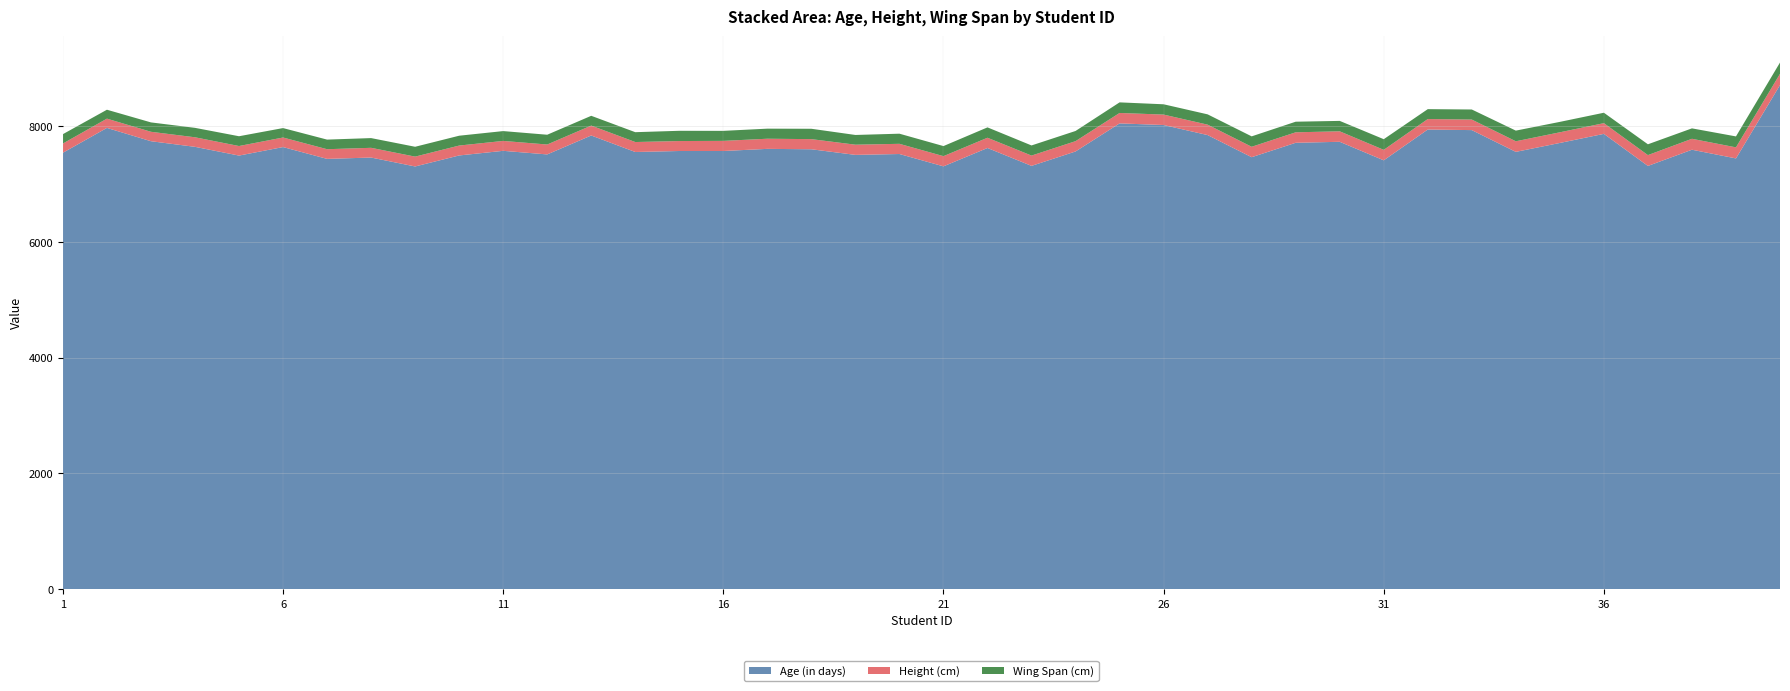

Reading left to right, transcribe all the data shown in this chart.

Age (in days): 1=7540	2=7969	3=7739	4=7642	5=7491	6=7638	7=7434	8=7457	9=7303	10=7493	11=7573	12=7511	13=7838	14=7553	15=7570	16=7570	17=7607	18=7600	19=7503	20=7518	21=7305	22=7622	23=7313	24=7562	25=8047	26=8019	27=7845	28=7463	29=7712	30=7729	31=7409	32=7941	33=7931	34=7555	35=7709	36=7866	37=7312	38=7592	39=7442	40=8709
Height (cm): 1=159	2=160	3=163	4=165	5=165	6=165	7=167	8=168	9=170	10=171	11=171	12=171	13=171	14=172	15=172	16=175	17=175	18=175	19=176	20=176	21=176	22=177	23=178	24=178	25=180	26=180	27=180	28=180	29=181	30=181	31=181	32=181	33=182	34=183	35=184	36=185	37=187	38=189	39=191	40=194
Wing Span (cm): 1=162	2=154	3=162	4=163	5=169	6=163	7=166	8=168	9=170	10=170	11=170	12=169	13=169	14=170	15=177	16=173	17=174	18=179	19=168	20=175	21=174	22=179	23=175	24=176	25=183	26=178	27=178	28=180	29=183	30=180	31=184	32=171	33=174	34=184	35=180	36=180	37=187	38=180	39=189	40=195